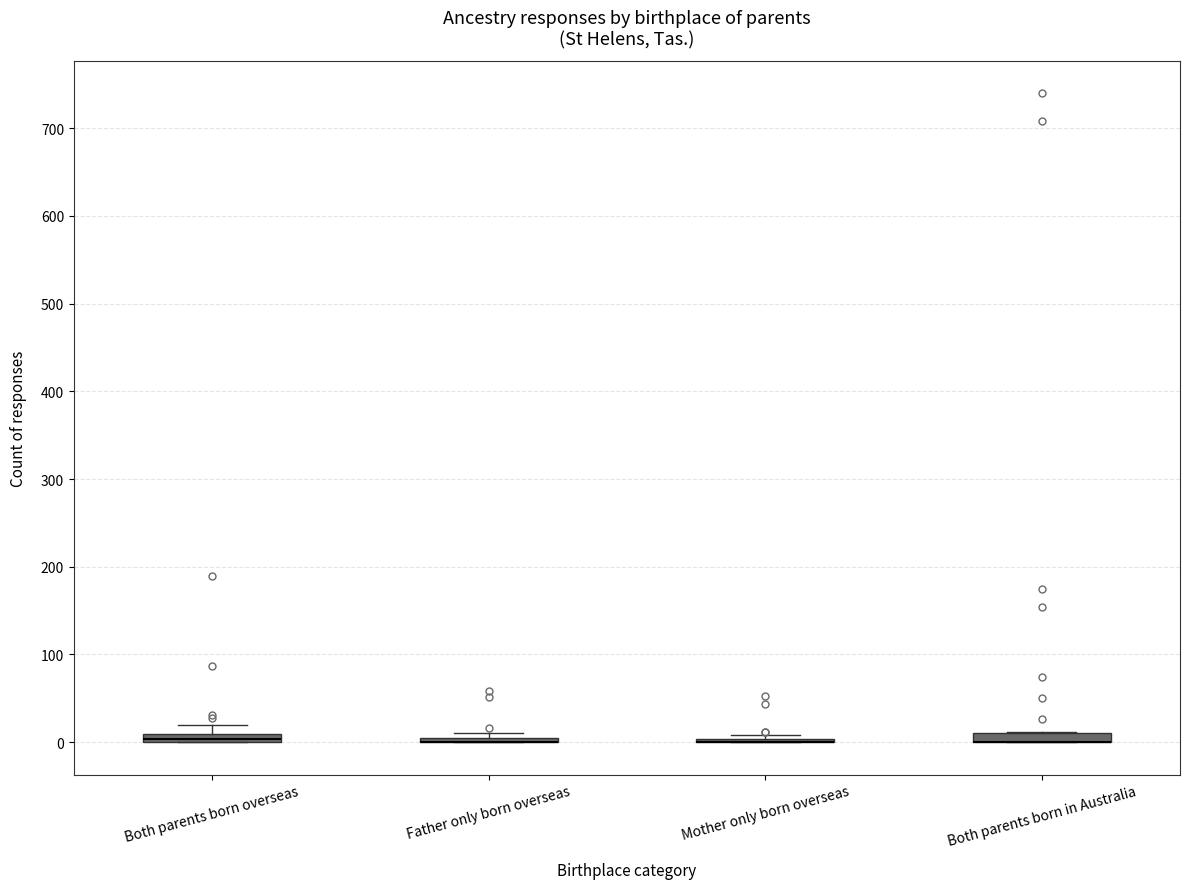

Where is the lower edge of the box for Father only born overseas on the y-axis? The values are not printed on the chart, so give them approximately, as read against the axis.

0